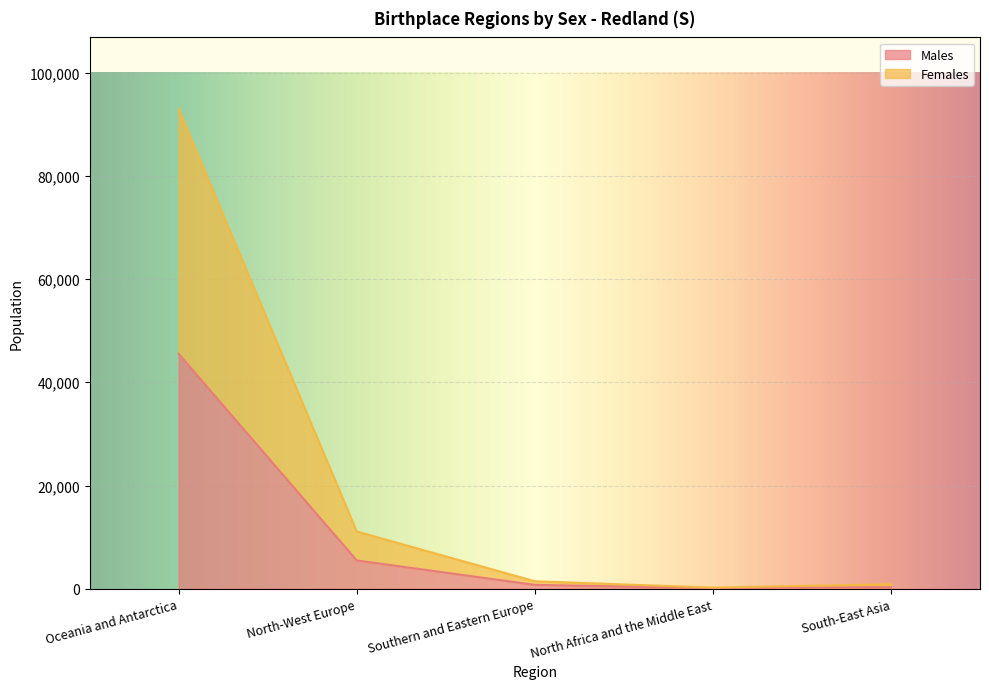

At which category is the sum across all series the highest?

Oceania and Antarctica